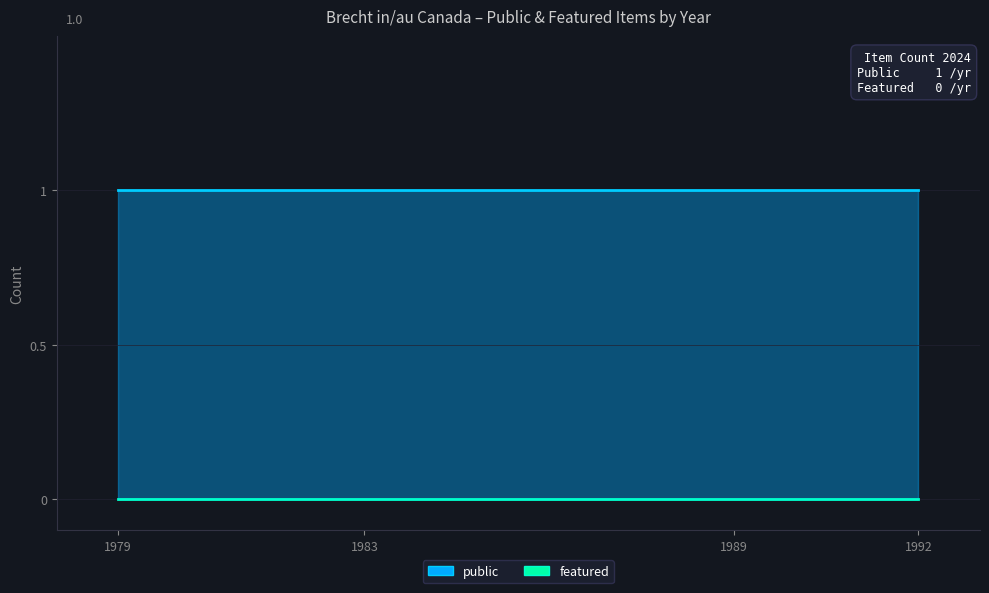

How many lines are shown in the chart?

2